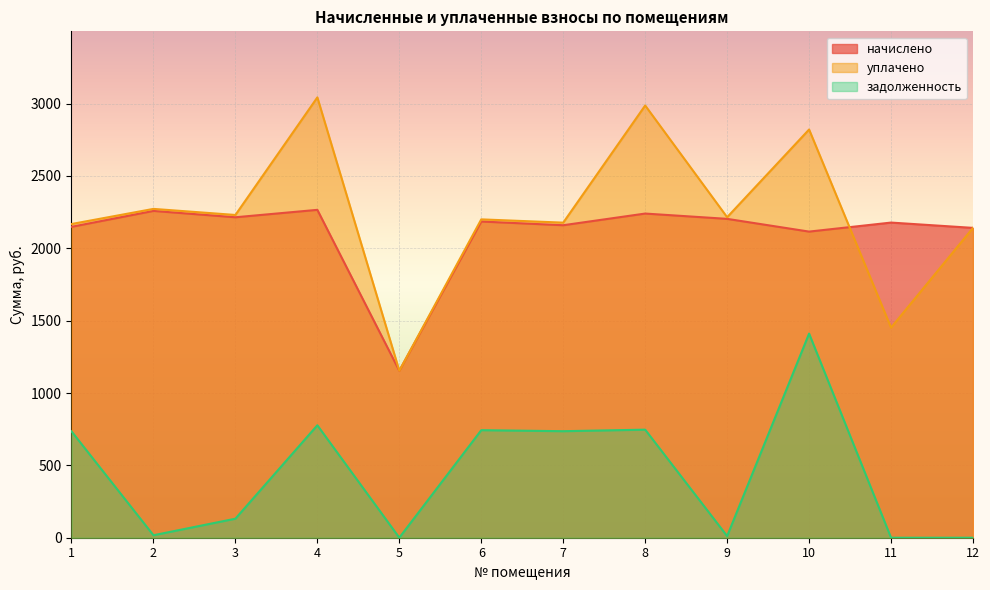

What is the difference between the second highest and minimum values in the уплачено series?

1832.6